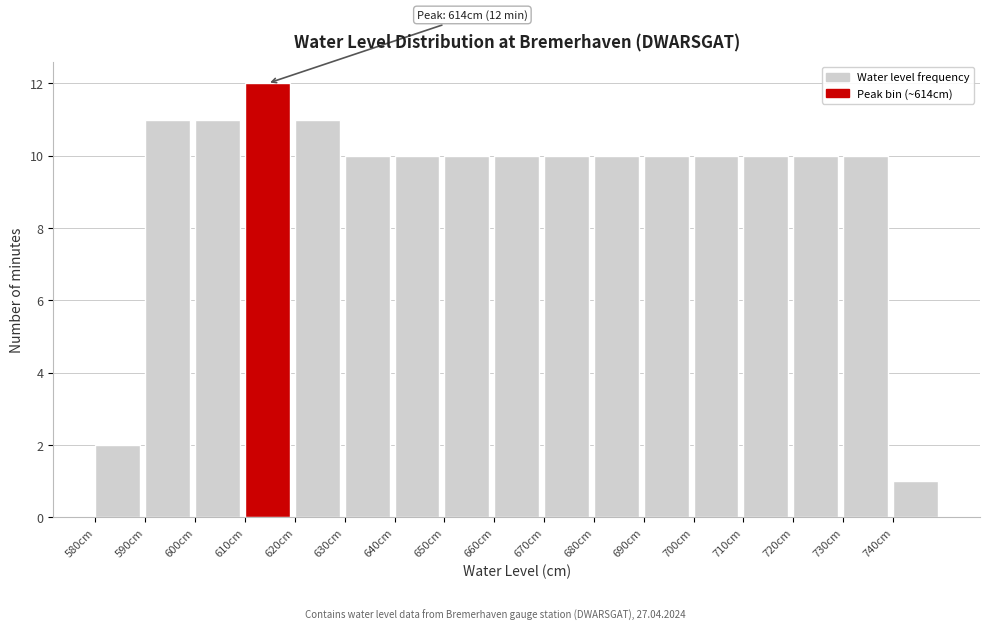

Over which range of the x-axis is the bar tallest?

610 to 620